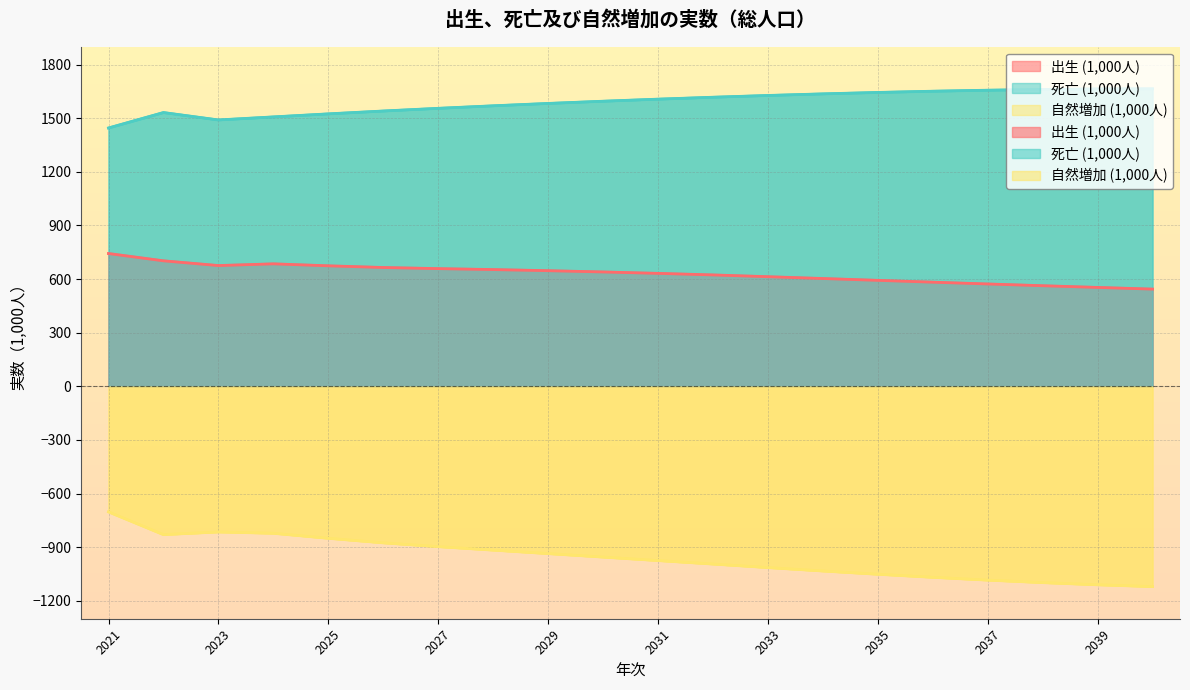

Count the number of data series in this chart.

3